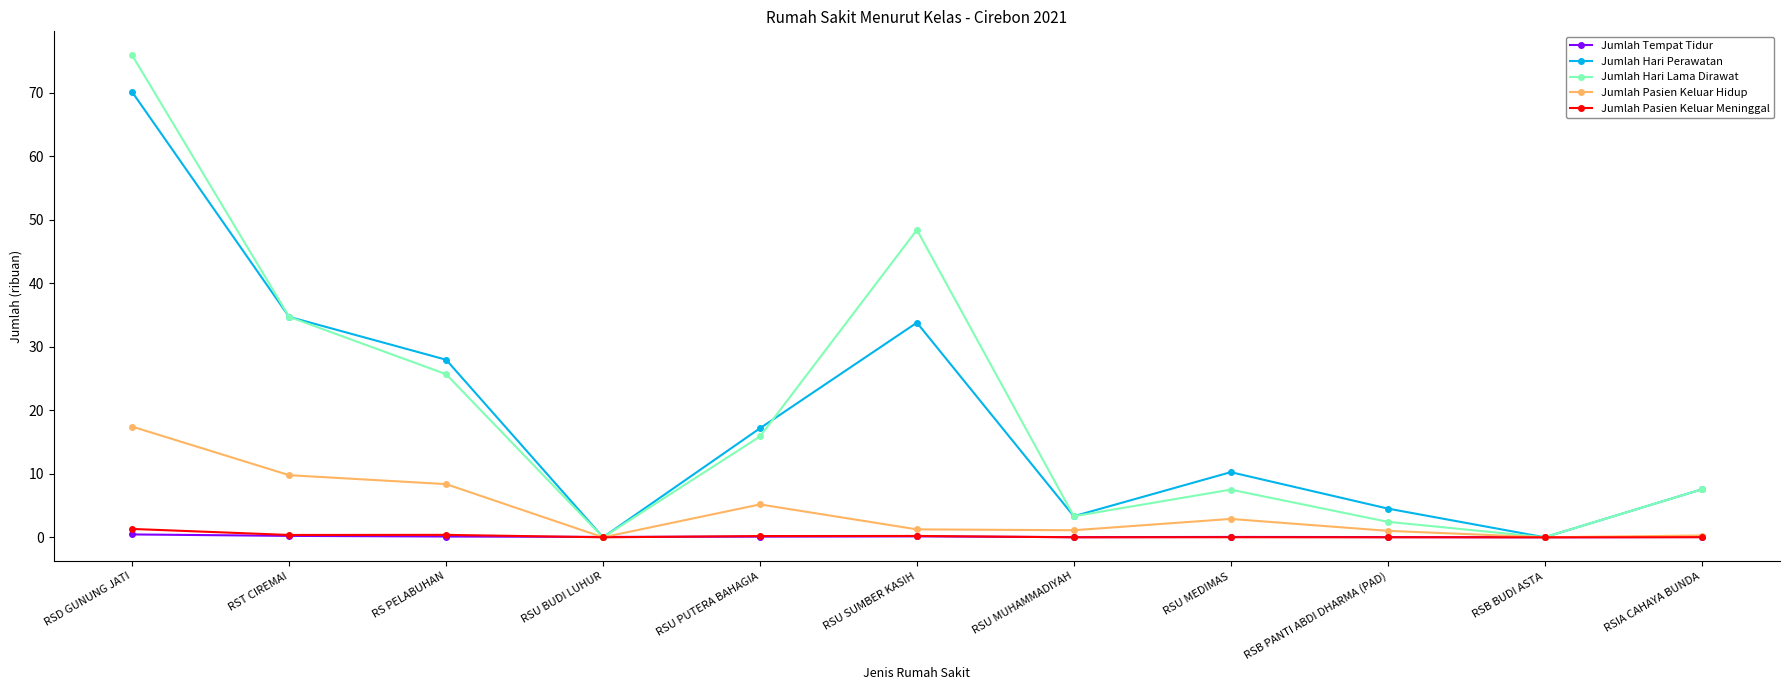

At which label does Jumlah Hari Lama Dirawat reach its peak?

RSD GUNUNG JATI